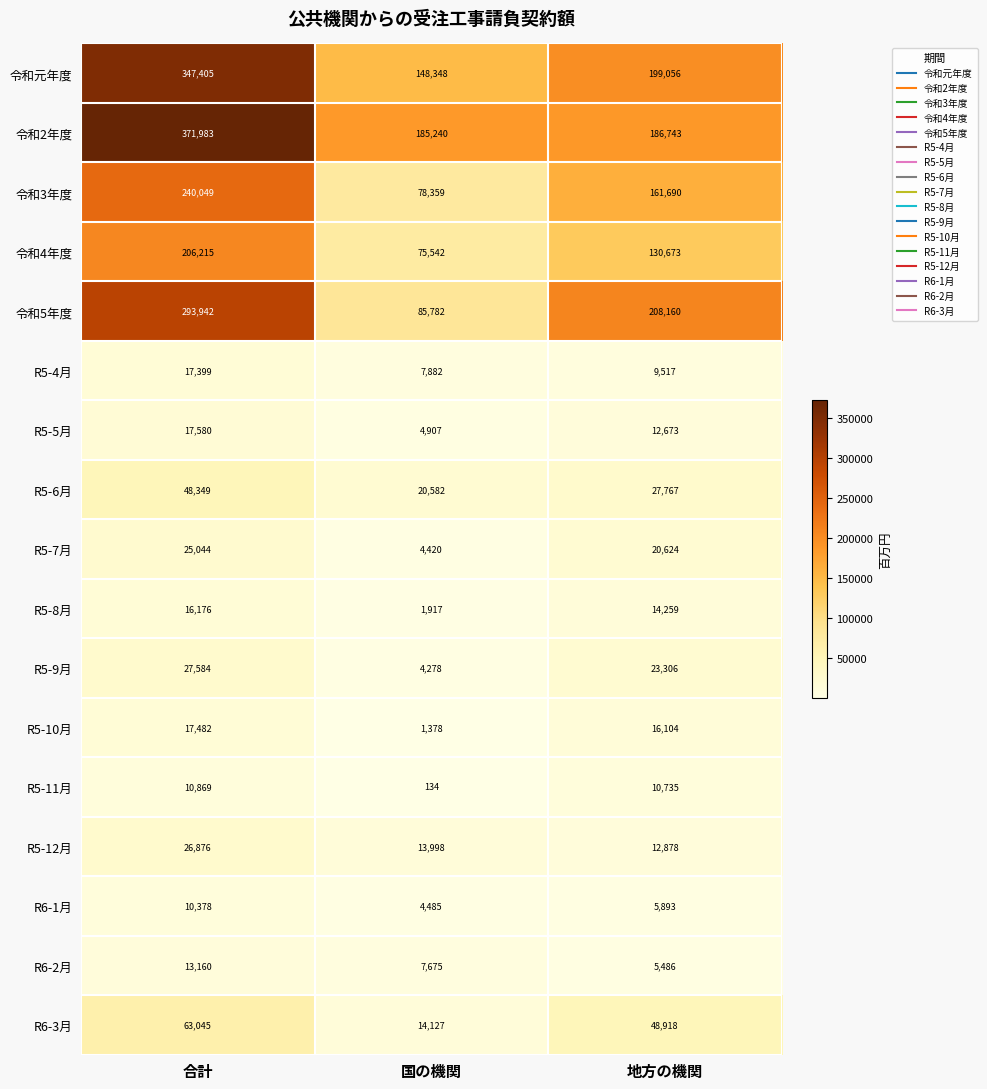

What is the sum of the R6-2月 values at 合計 and 地方の機関?

18646